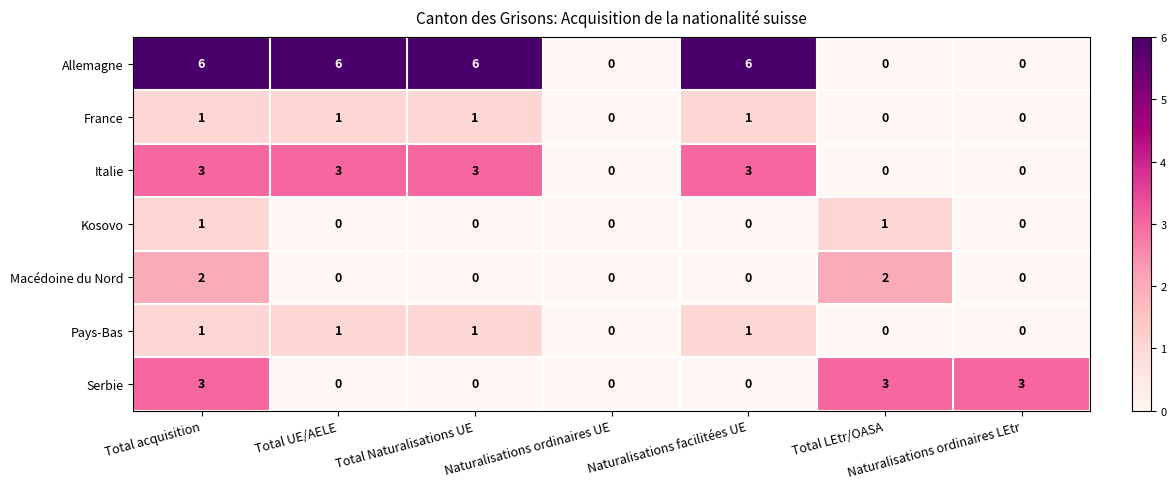

Which series has the largest total across all categories?

Allemagne